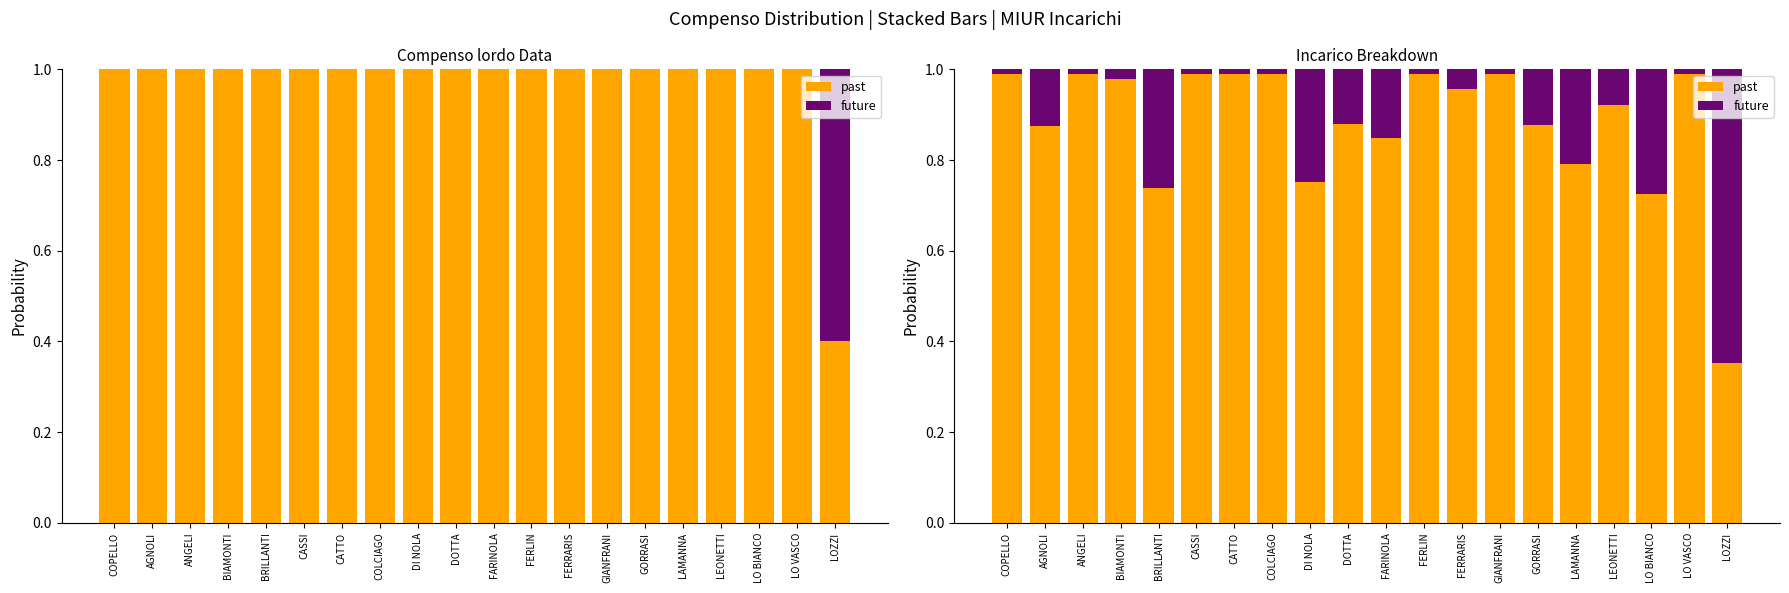

Is it true that future equals 0.2 at FARINOLA?

True